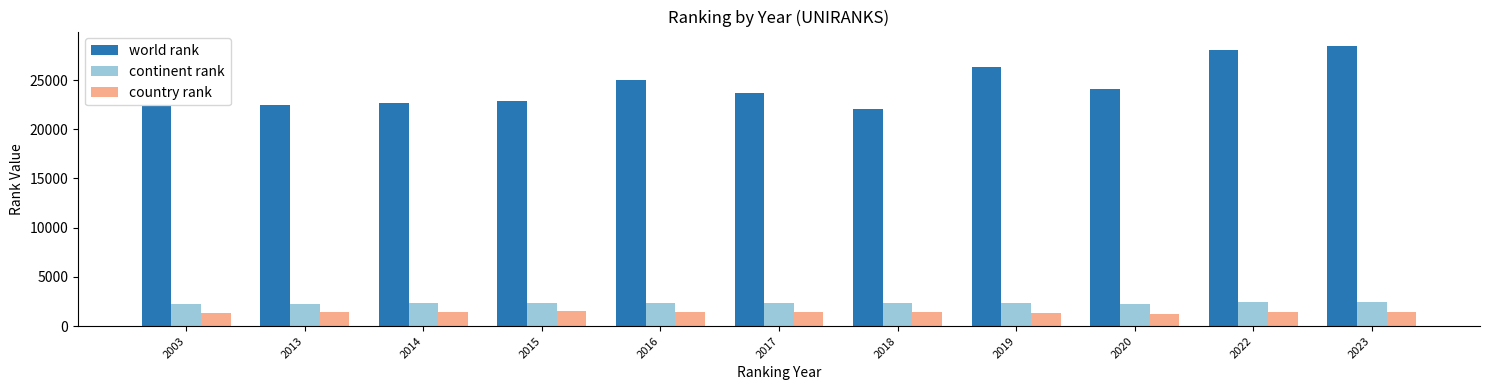

What is the average value of the continent rank series?

2327